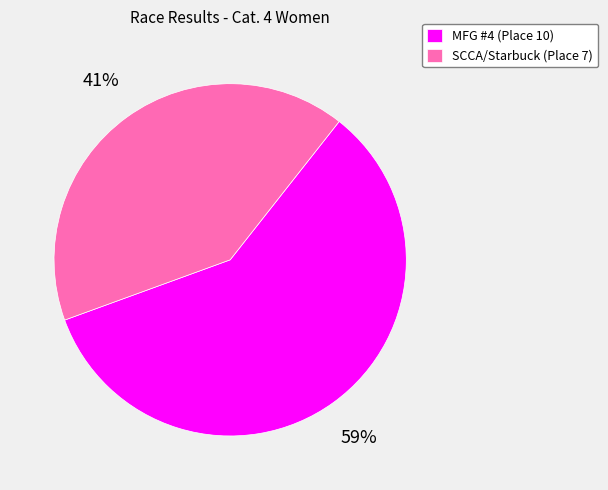

Is there a majority slice in this chart?

Yes